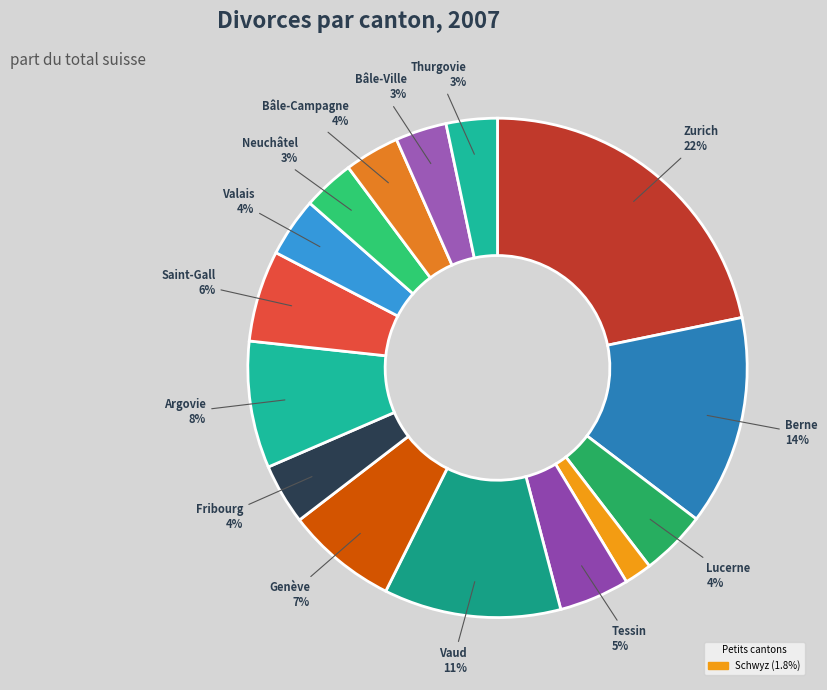

How many segments does this pie chart have?

15